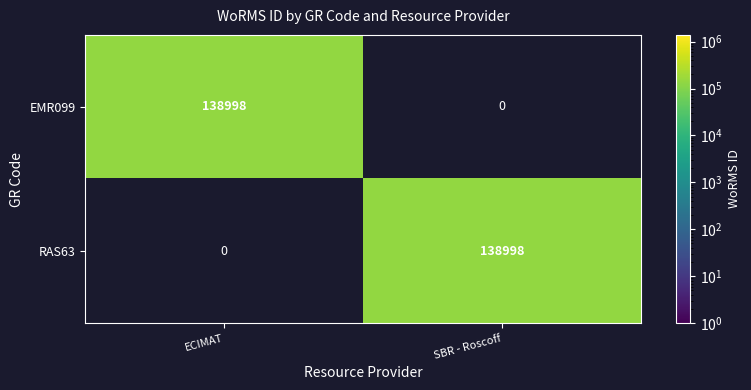

Reading right to left, extract all data points from this chart.

EMR099: 0	138998
RAS63: 138998	0